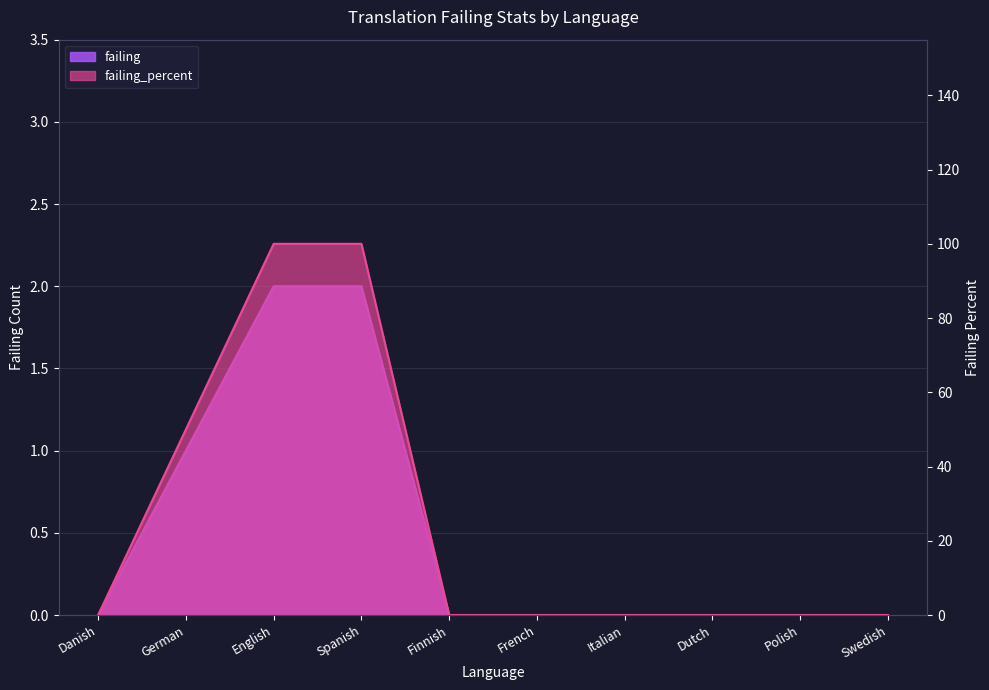

True or false: failing has more than 0 points higher than both neighbors.

False